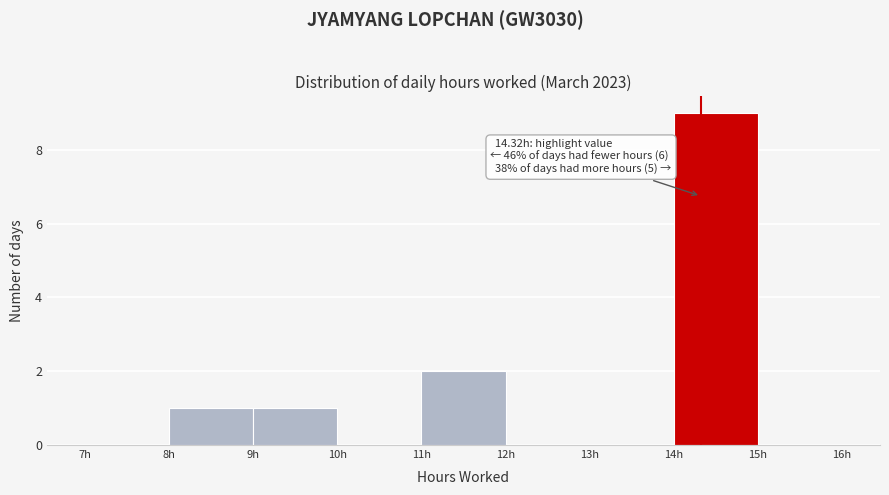

Which range on the x-axis has the tallest bar?

14 to 15